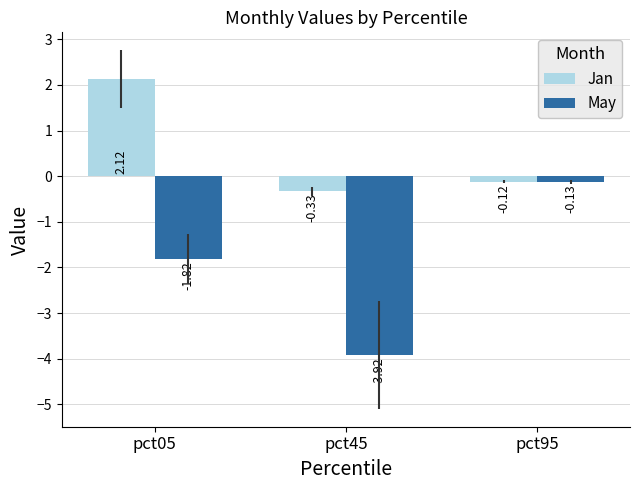

How many values in the Jan series exceed 0?

1